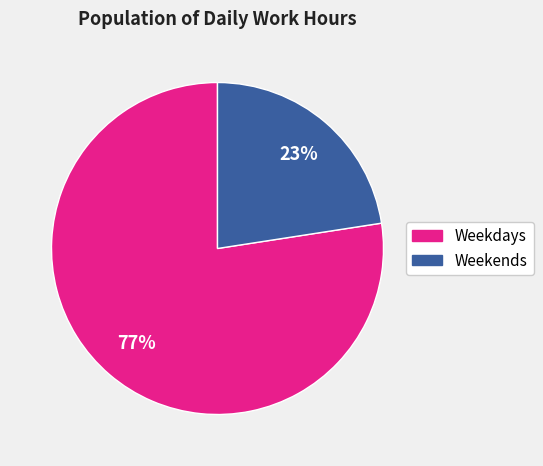

Is there a majority slice in this chart?

Yes